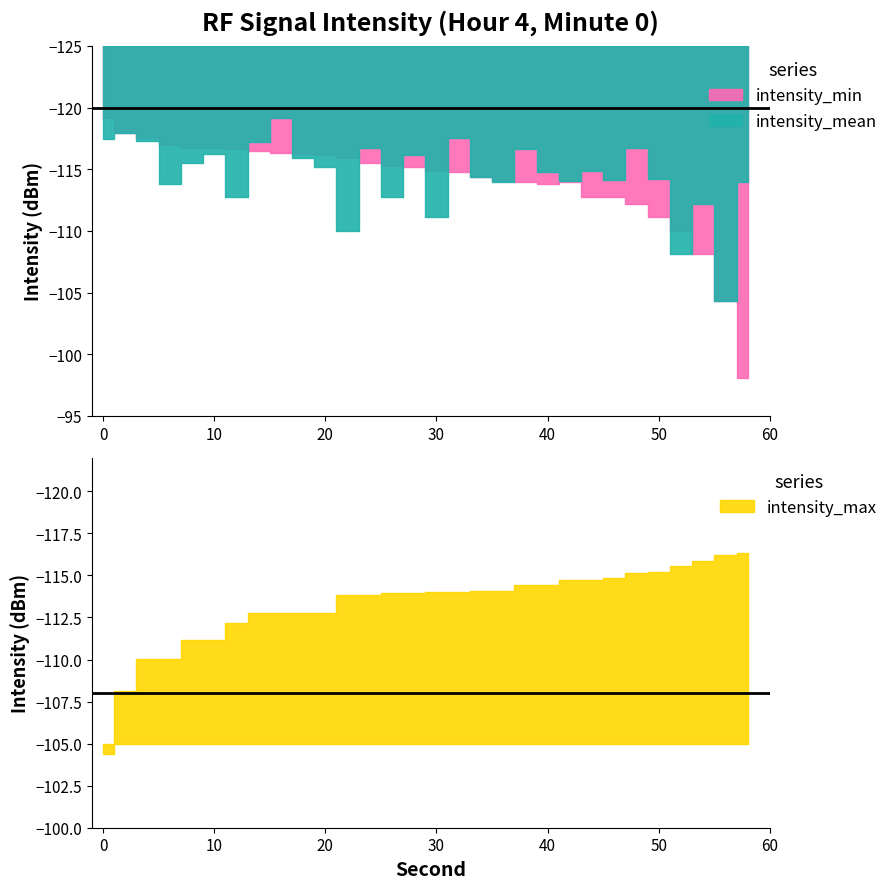

List the series in order of their overall mean, highest first.

intensity_max, intensity_min, intensity_mean